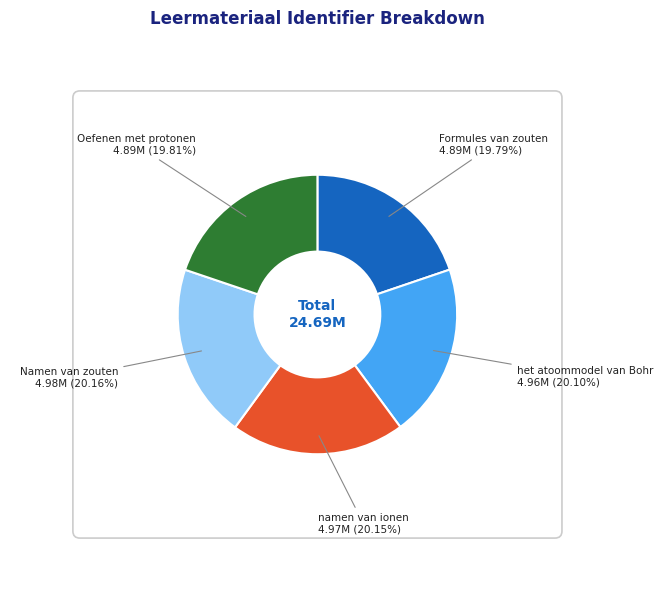

Does any single category account for the majority?

No